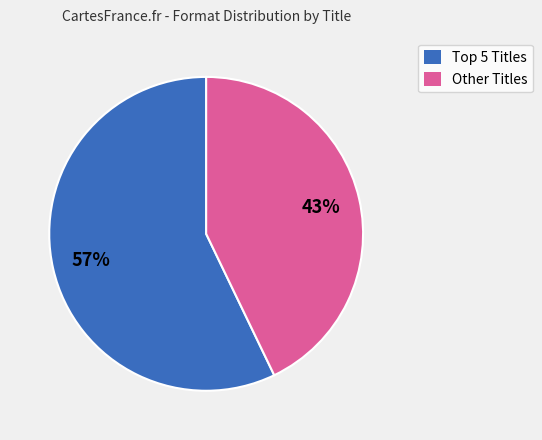

The Other Titles slice represents 30% of the pie. True or false?

False